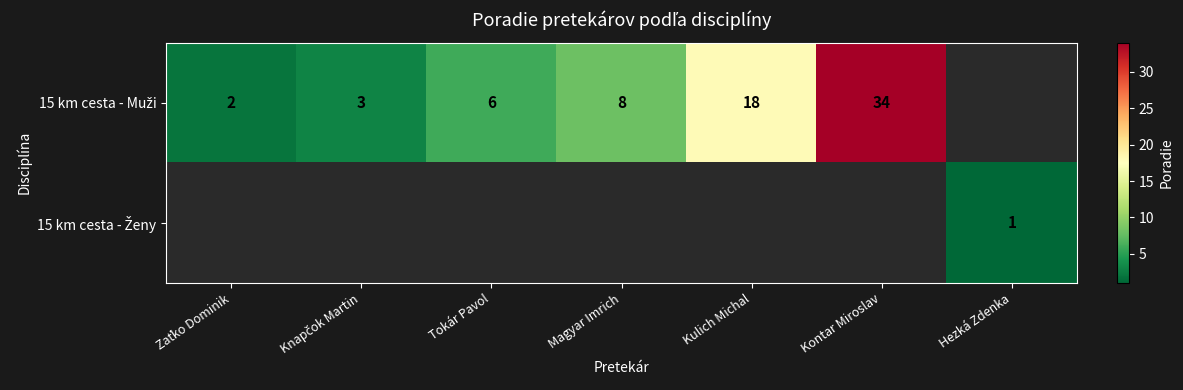

The value of 15 km cesta - Muži at Kontar Miroslav is 34.0. True or false?

True